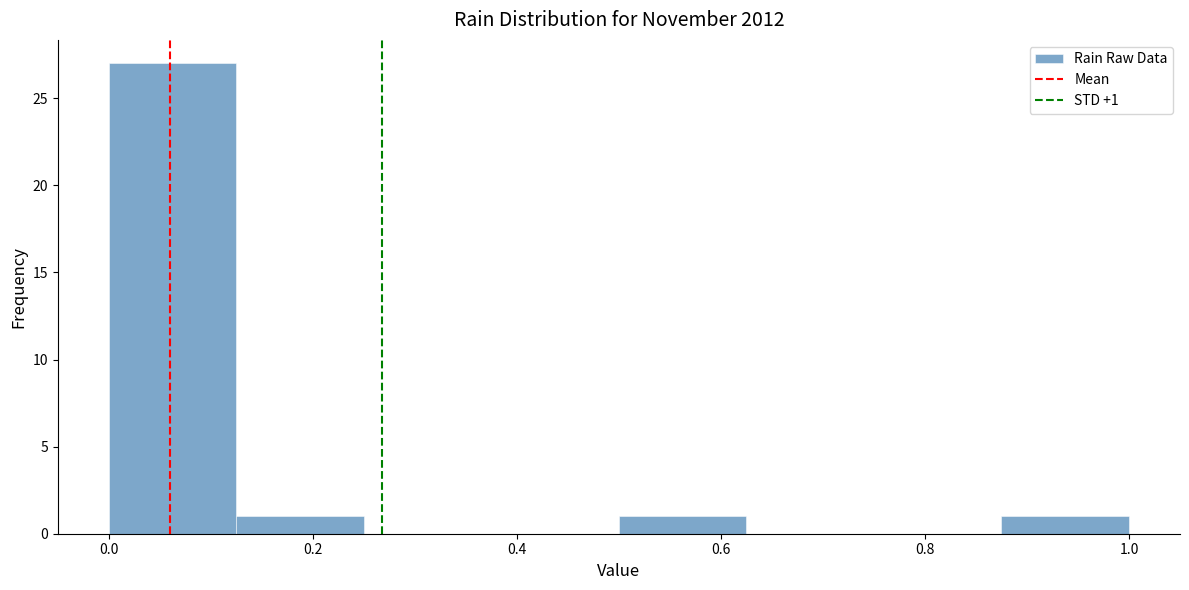

Over which range of the x-axis is the bar tallest?

0.000 to 0.125